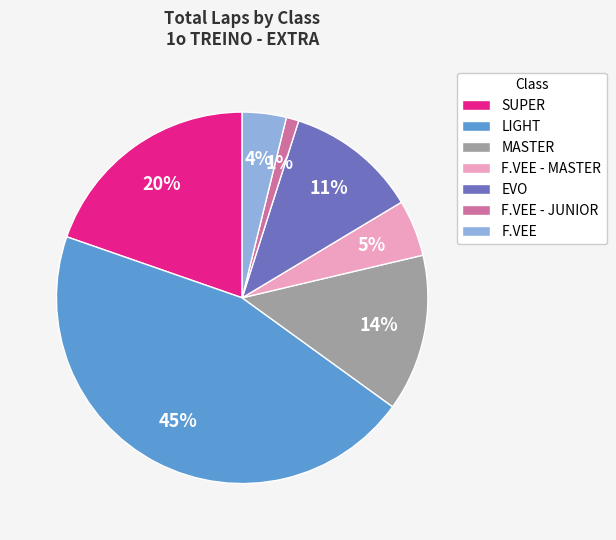

What is the largest slice in the pie chart?

LIGHT